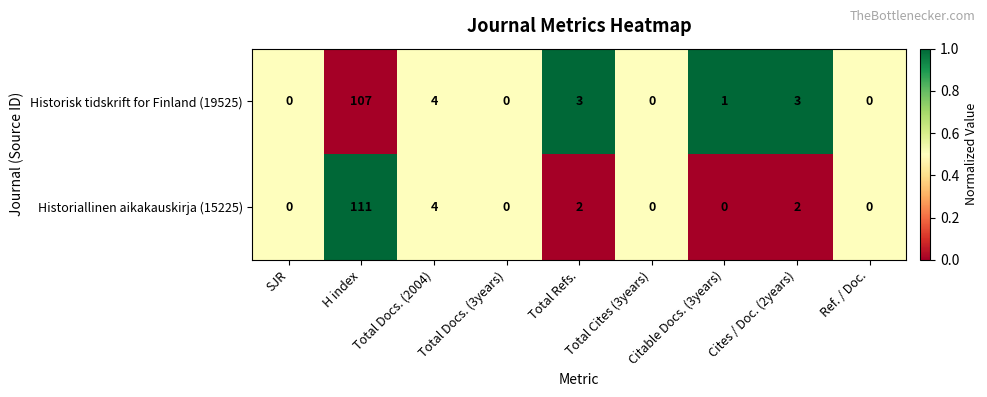

What is the average value of the Historiallinen aikakauskirja (15225) series?

13